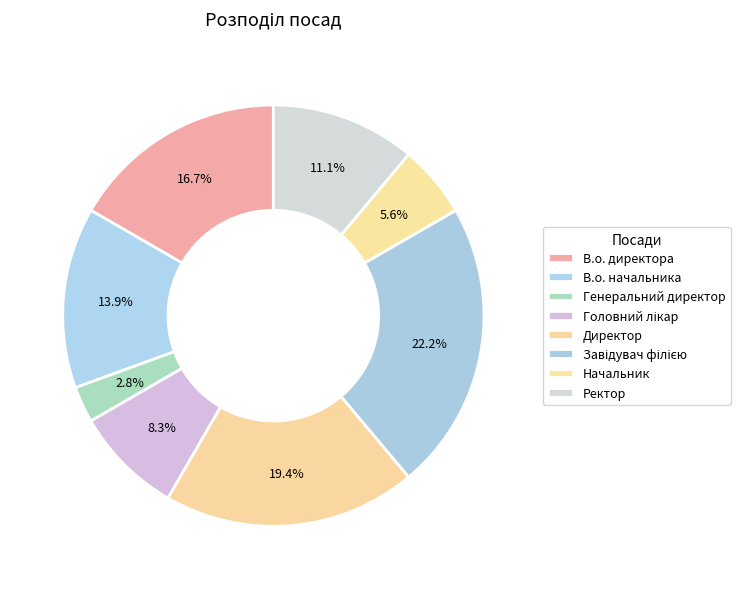

Count the number of slices in the pie.

8